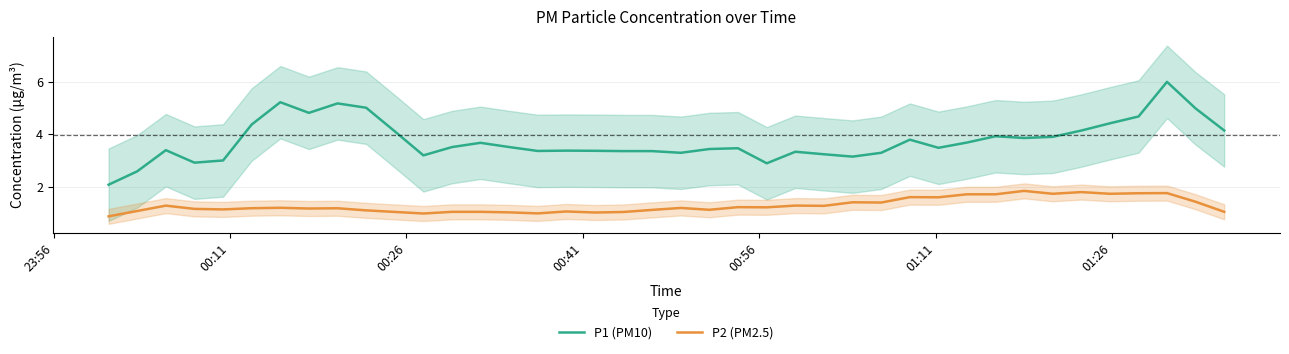

What is the average value of the P1 (PM10) series?

3.8